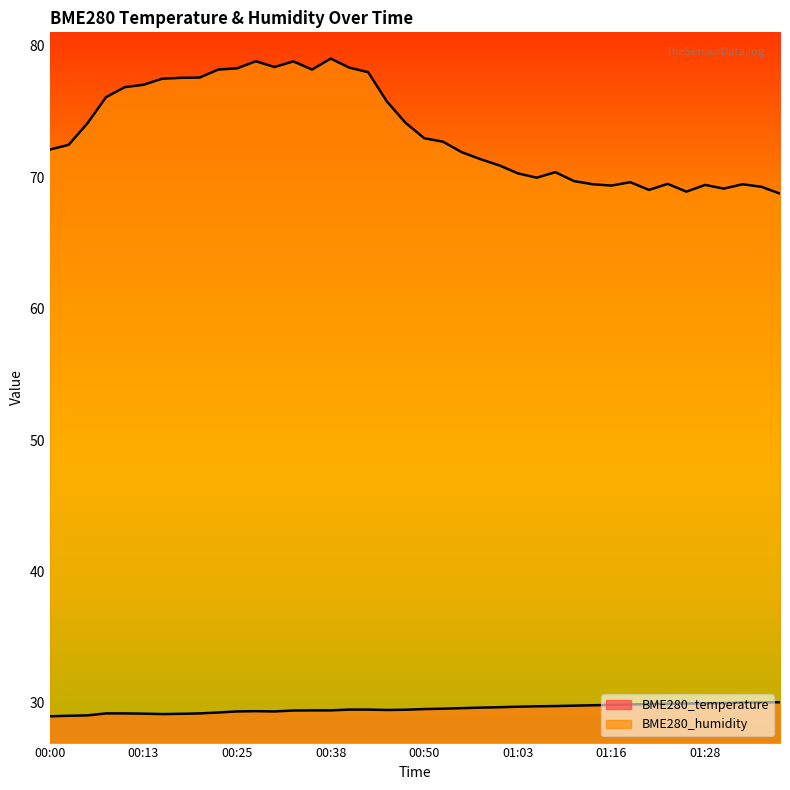

In BME280_humidity, how many points are higher than both neighbors (excluding endpoints)?

8